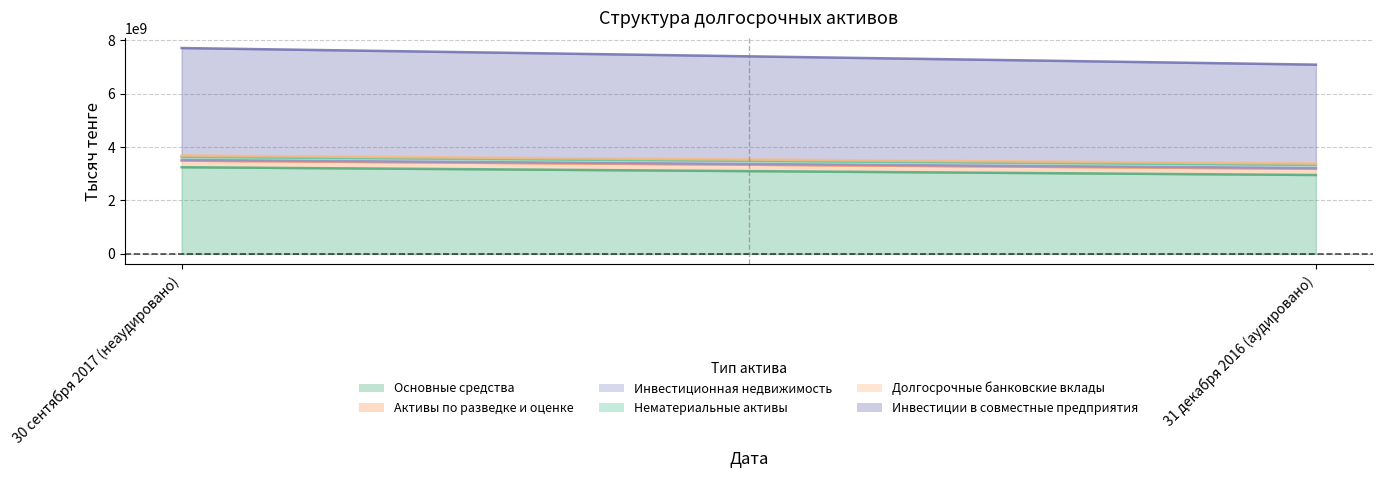

How many lines are shown in the chart?

6